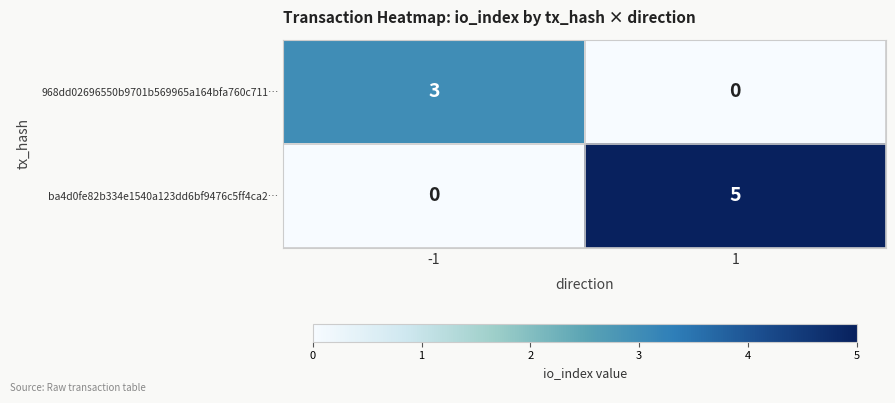

What is the difference between the ba4d0fe82b334e1540a123dd6bf9476c5ff4ca2… values at -1 and 1?

5